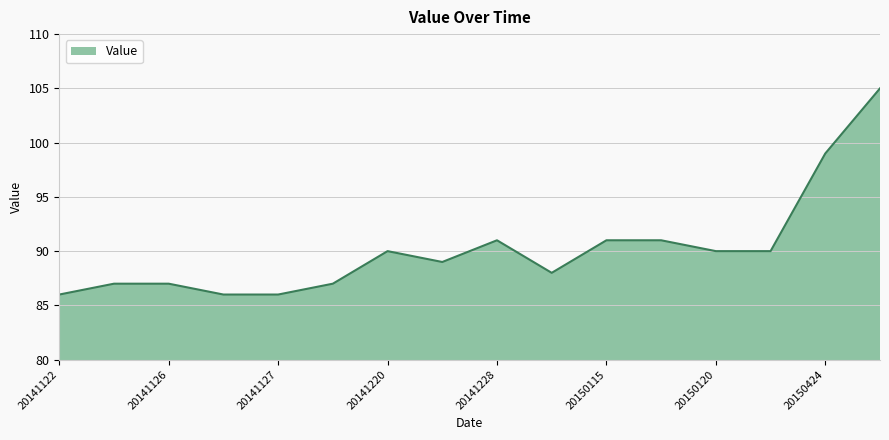

What is the minimum value shown in the chart?

86